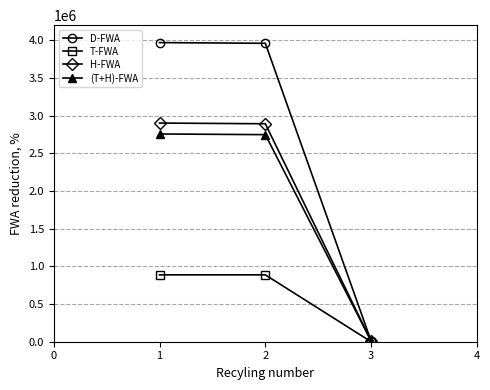

Does the chart display data point markers on the line(s)?

Yes